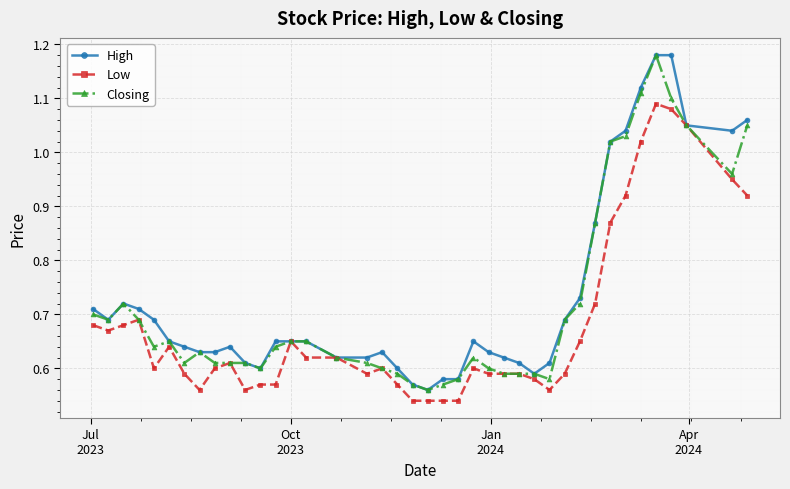

True or false: Closing has more than 2 points higher than both neighbors.

True